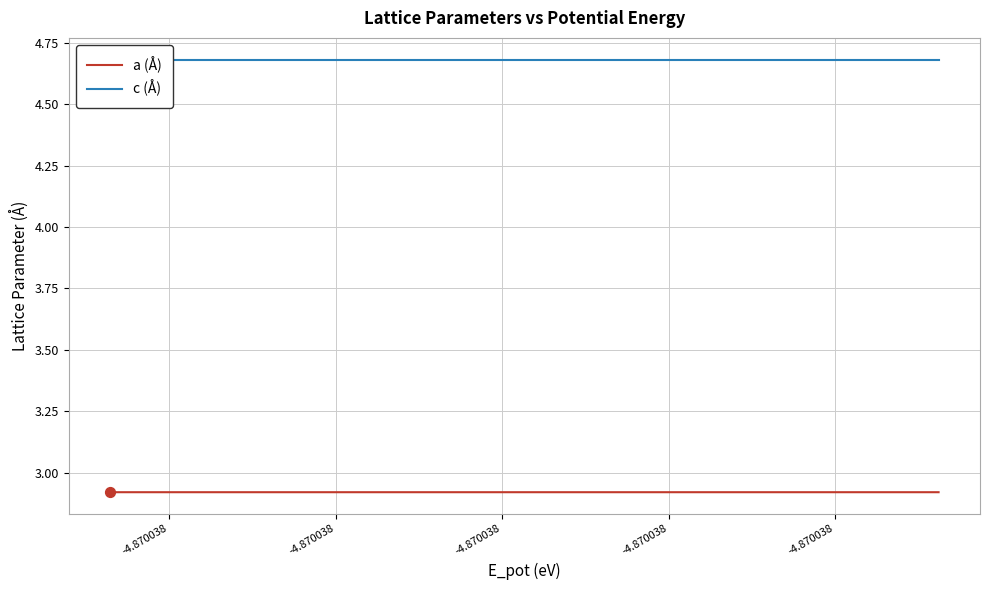

Which series has the largest Y range (max minus min)?

a (Å)